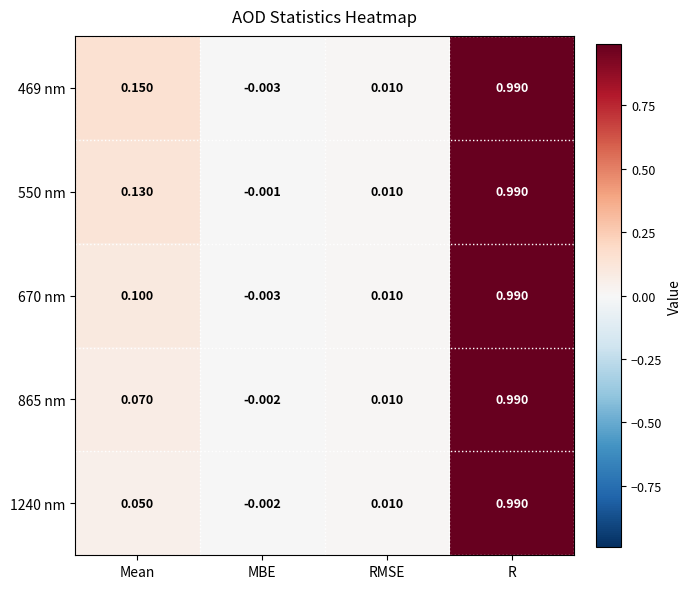

Where is 550 nm nearest to the value 0?

MBE